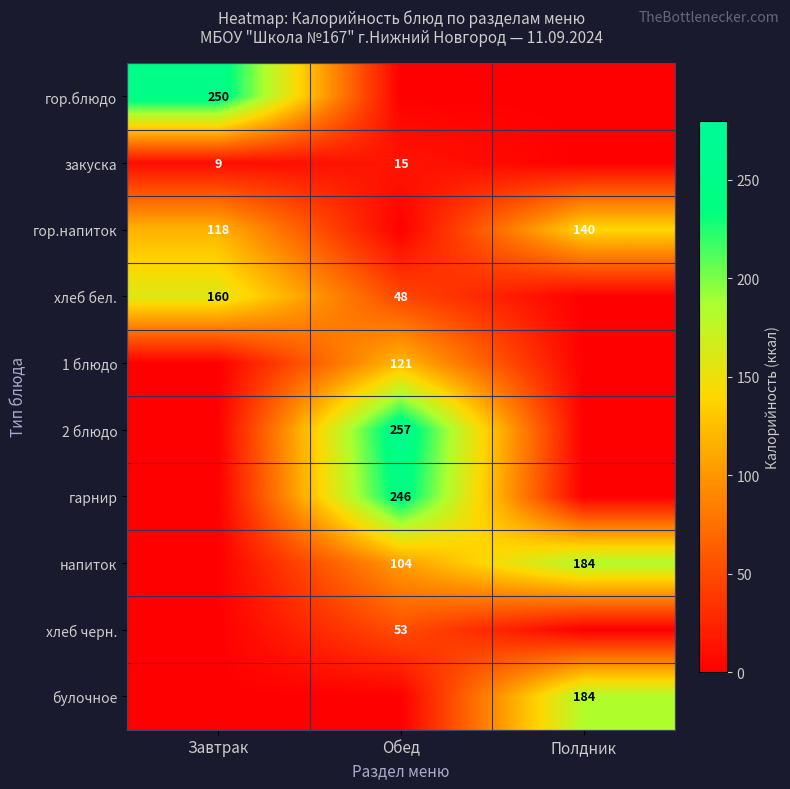

How many distinct data groups are displayed?

10